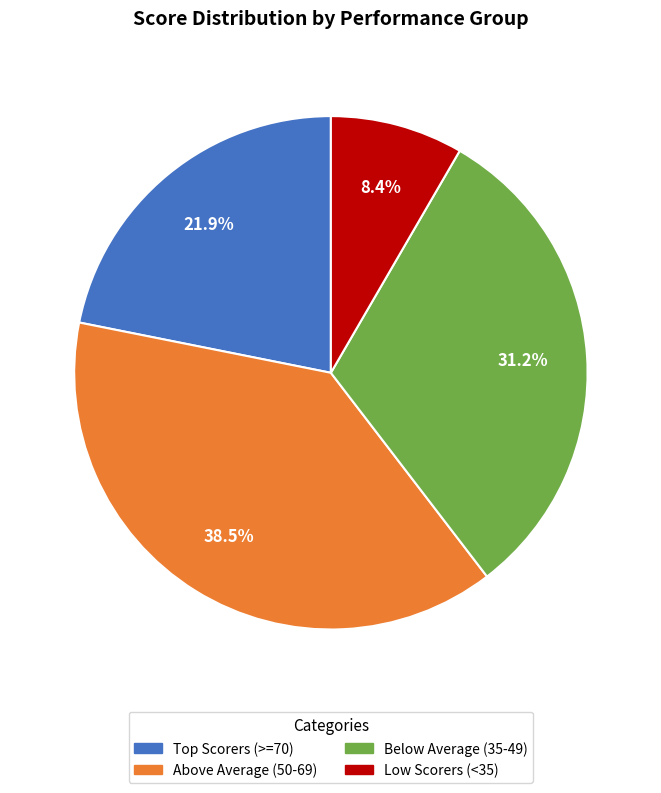

What percentage do Low Scorers (<35) and Below Average (35-49) together represent?

39.6%